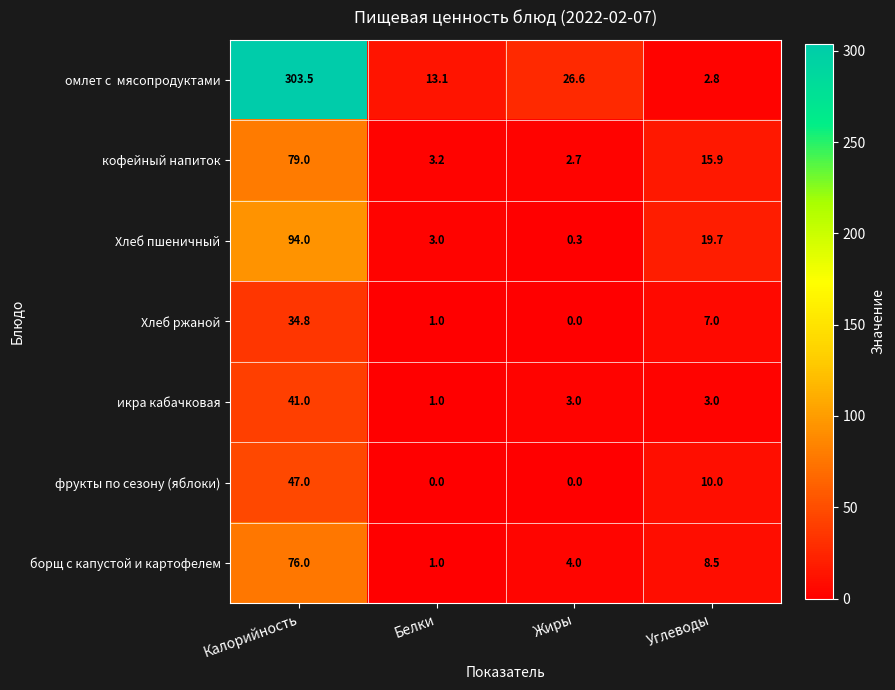

Rank the categories by Хлеб ржаной value from highest to lowest.

Калорийность, Углеводы, Белки, Жиры